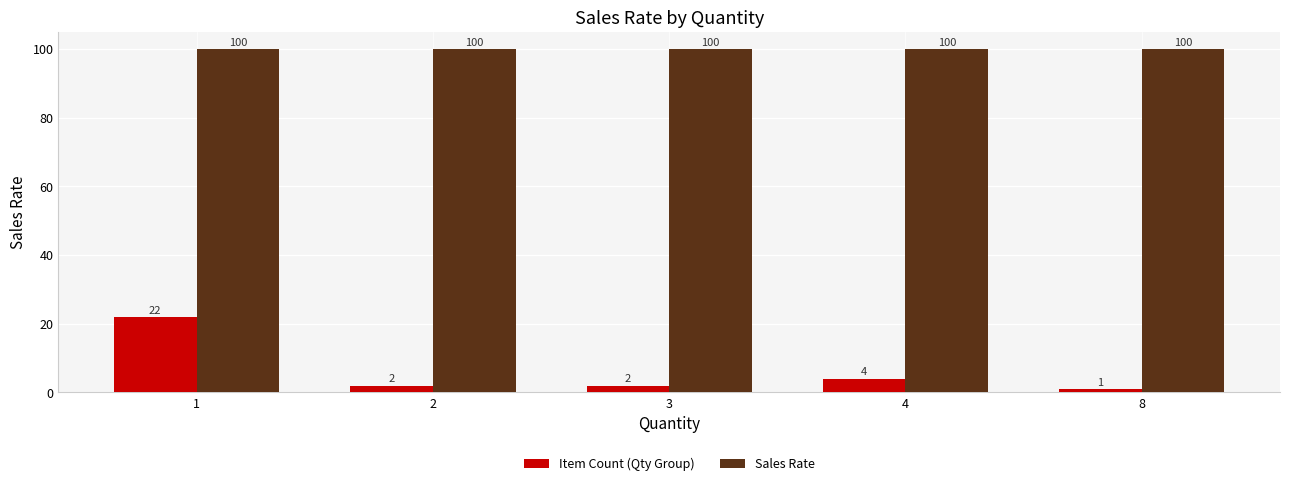

Which category has the lowest value in the Item Count (Qty Group) series?

8